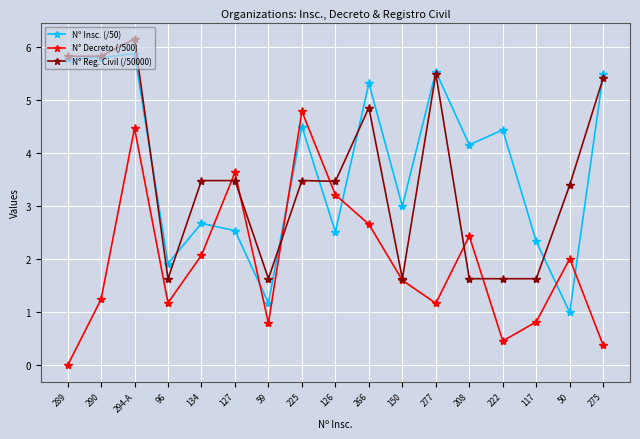

Is this an area chart (filled region under the line)?

No